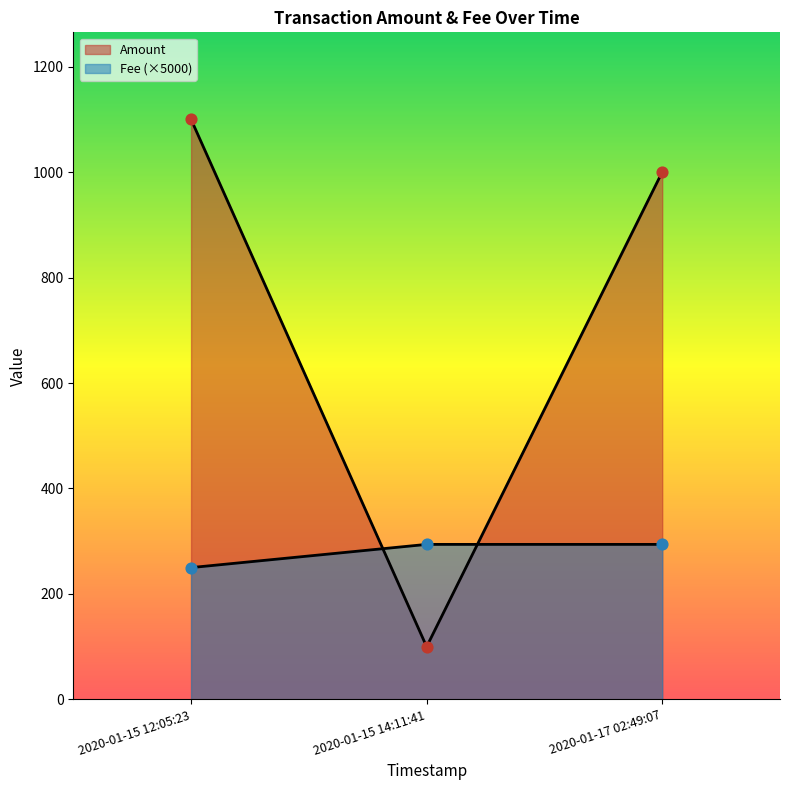

Is the value of Amount at 2020-01-17 02:49:07 greater than the value of Fee at 2020-01-15 14:11:41?

Yes